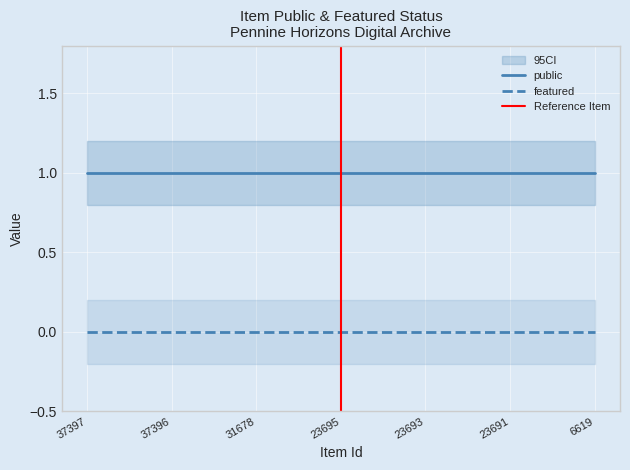

List the series in order of their peak value, highest first.

public, featured